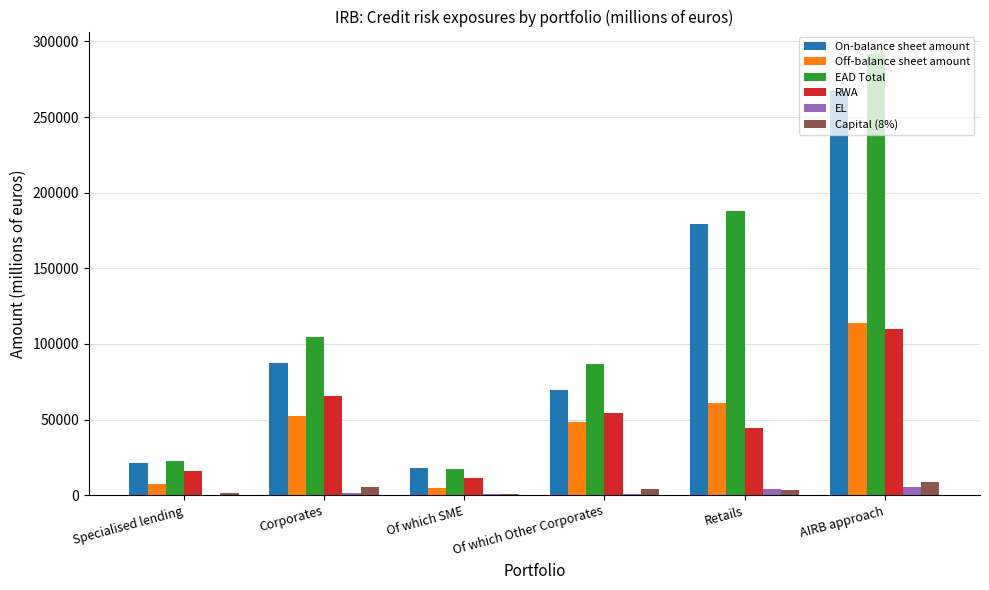

The value of RWA at Corporates is 65739.1. True or false?

True